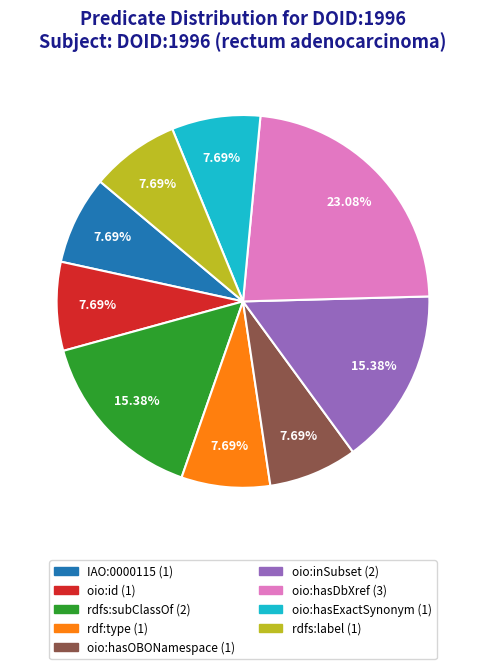

What is the largest slice in the pie chart?

oio:hasDbXref